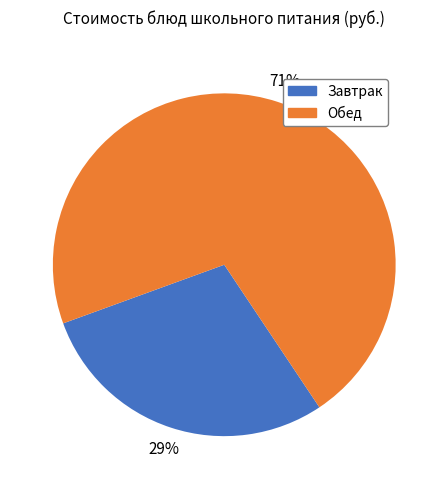

To the nearest percent, what is the difference between the largest and smallest slice percentages?

42%